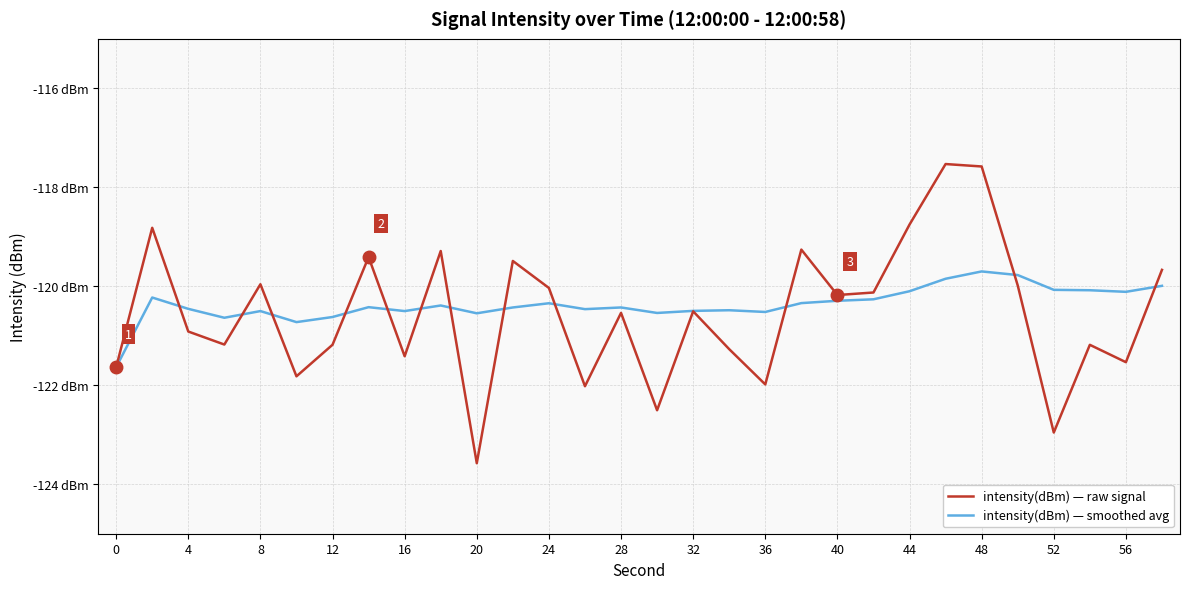

What are all the series names shown in the legend?

intensity(dBm) — raw signal, intensity(dBm) — smoothed avg